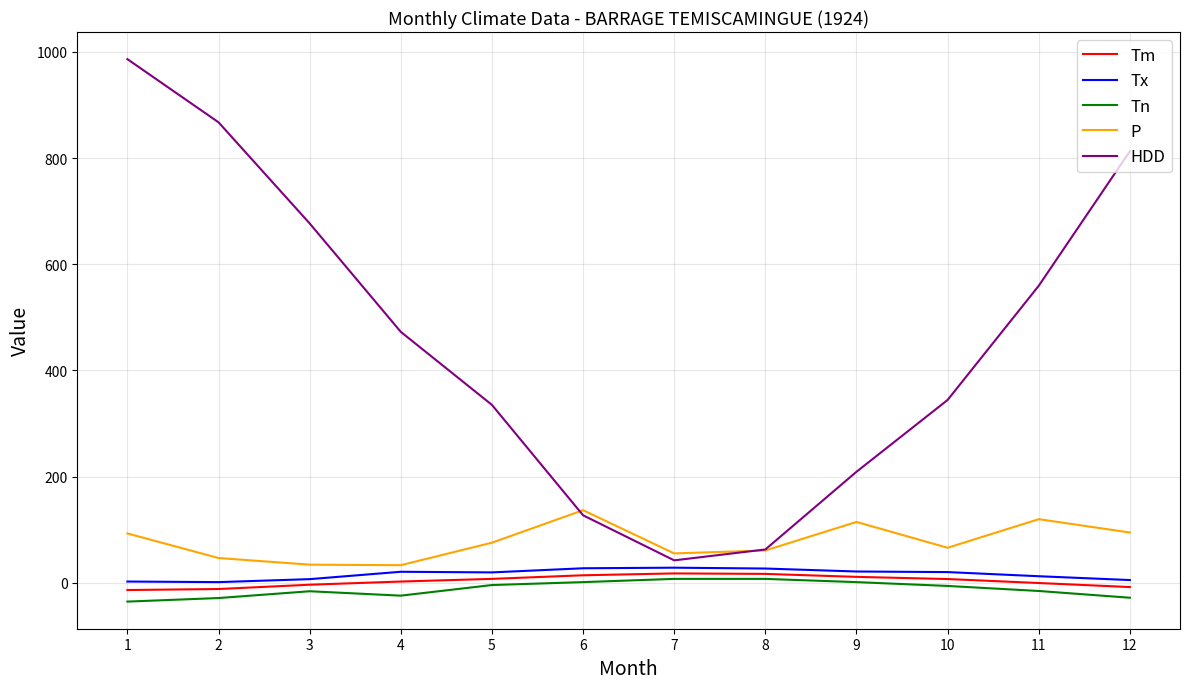

The value of Tm at 8 is 16.6. True or false?

True